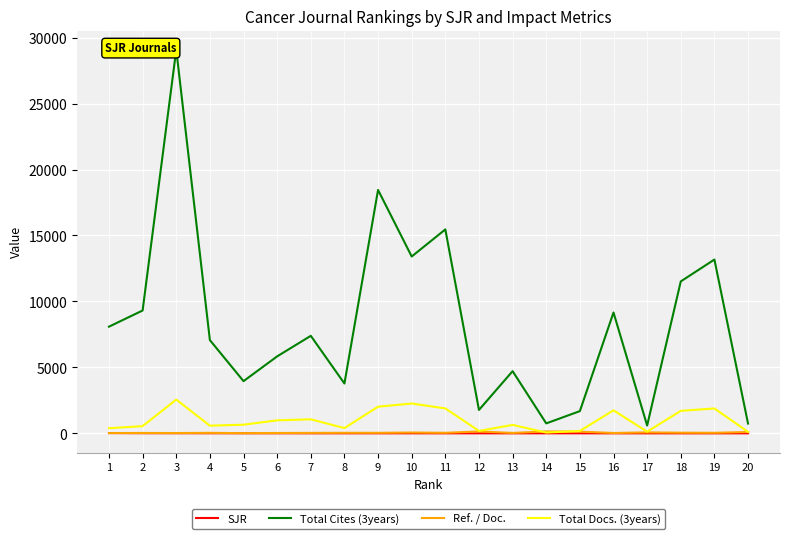

Which category has the highest value across all series?

3